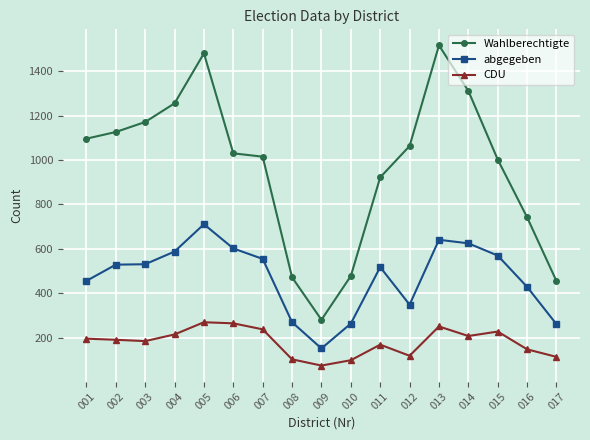

What is the difference between the maximum and minimum values in the Wahlberechtigte series?

1235